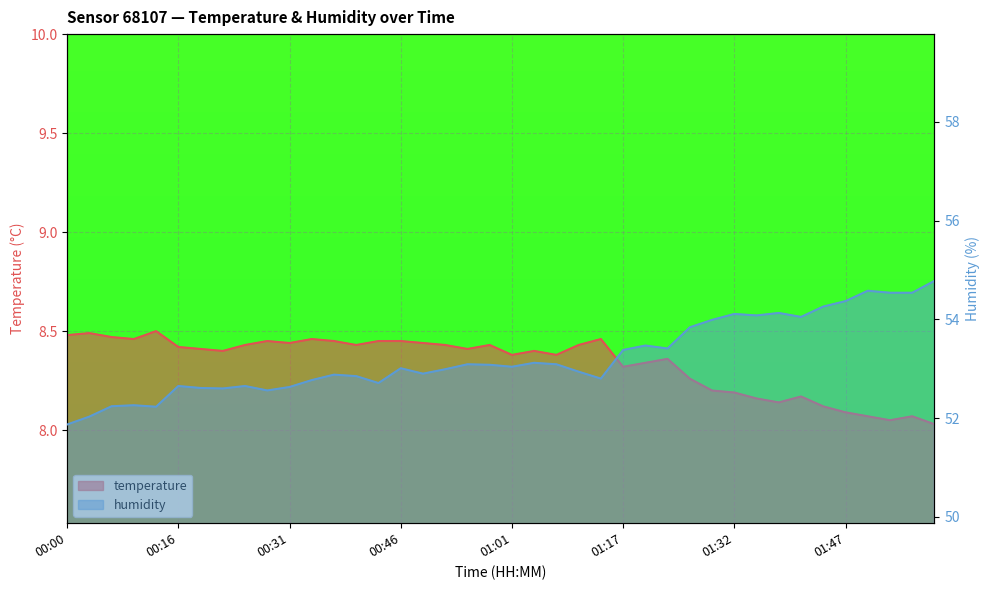

True or false: humidity and temperature intersect in this chart.

False